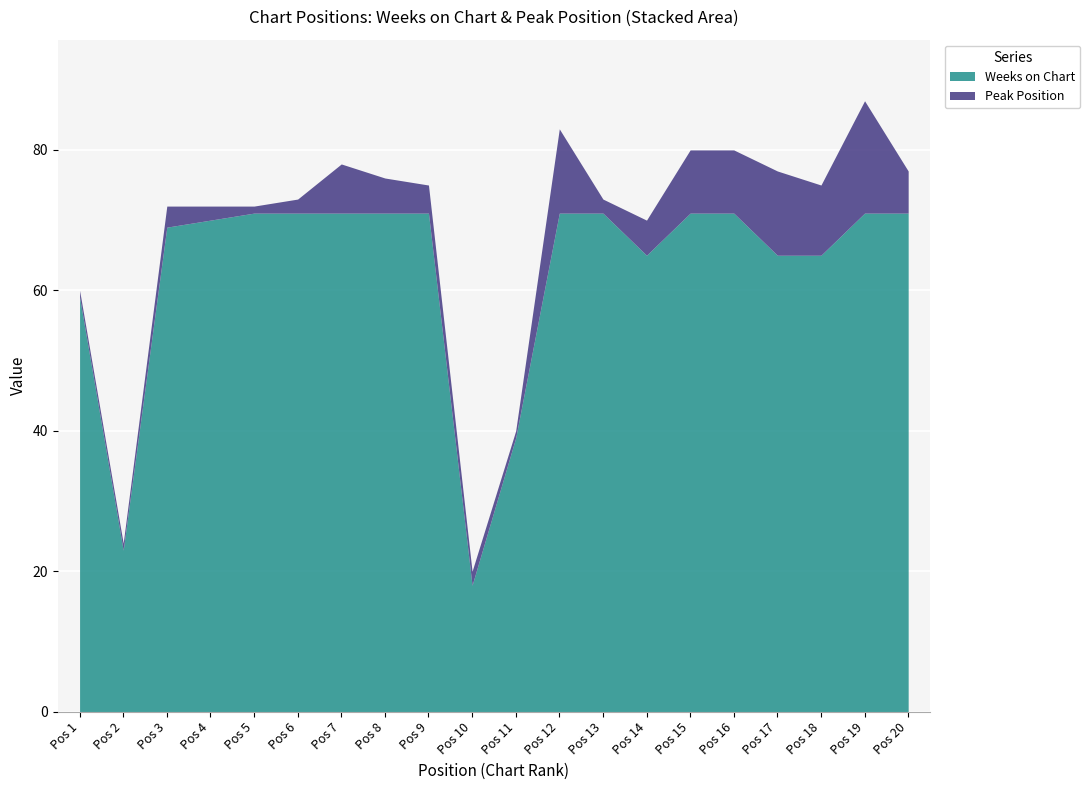

True or false: Weeks on Chart and Peak Position cross at least once.

False